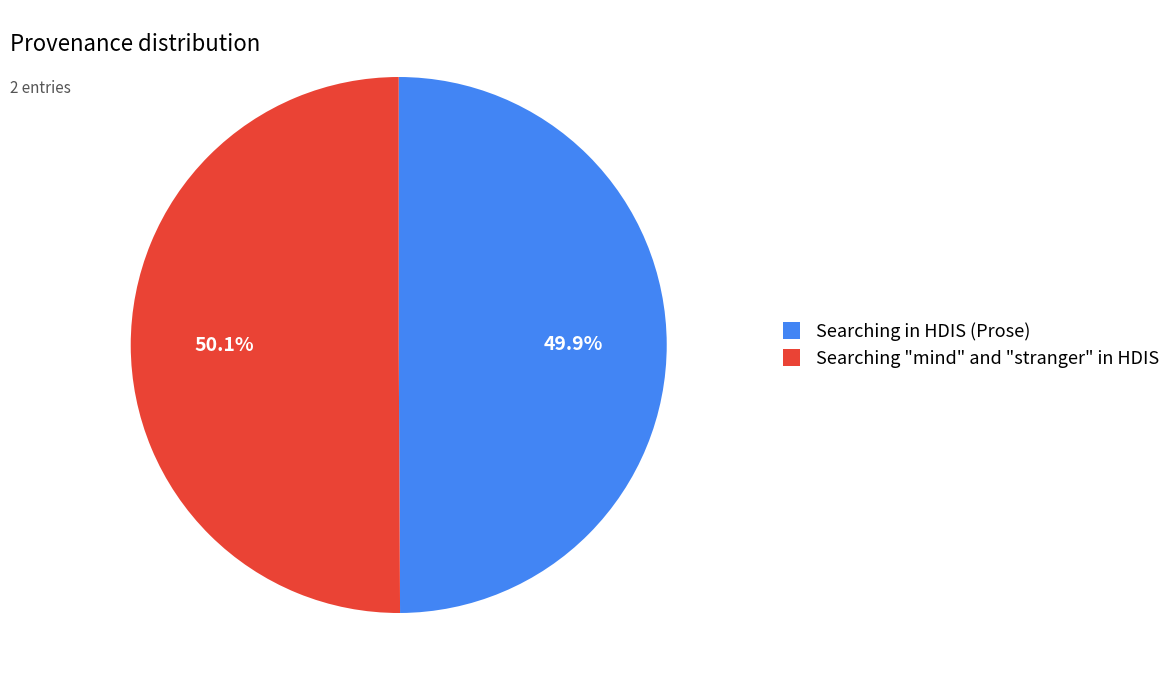

What percentage is the Searching "mind" and "stranger" in HDIS slice, to the nearest percent?

50%